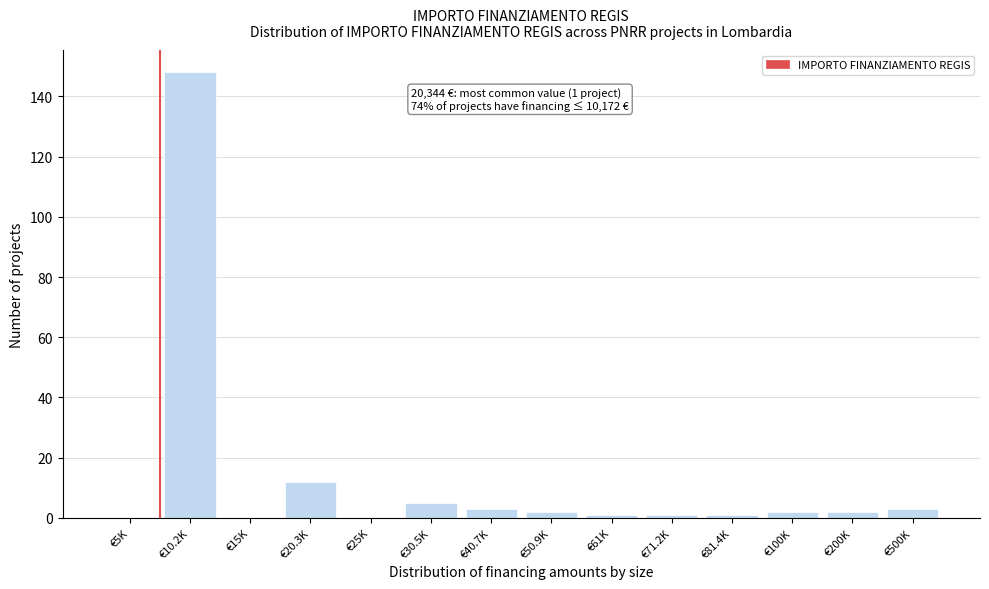

Reading left to right, transcribe all the data shown in this chart.

€5K=0	€10.2K=148	€15K=0	€20.3K=12	€25K=0	€30.5K=5	€40.7K=3	€50.9K=2	€61K=1	€71.2K=1	€81.4K=1	€100K=2	€200K=2	€500K=3